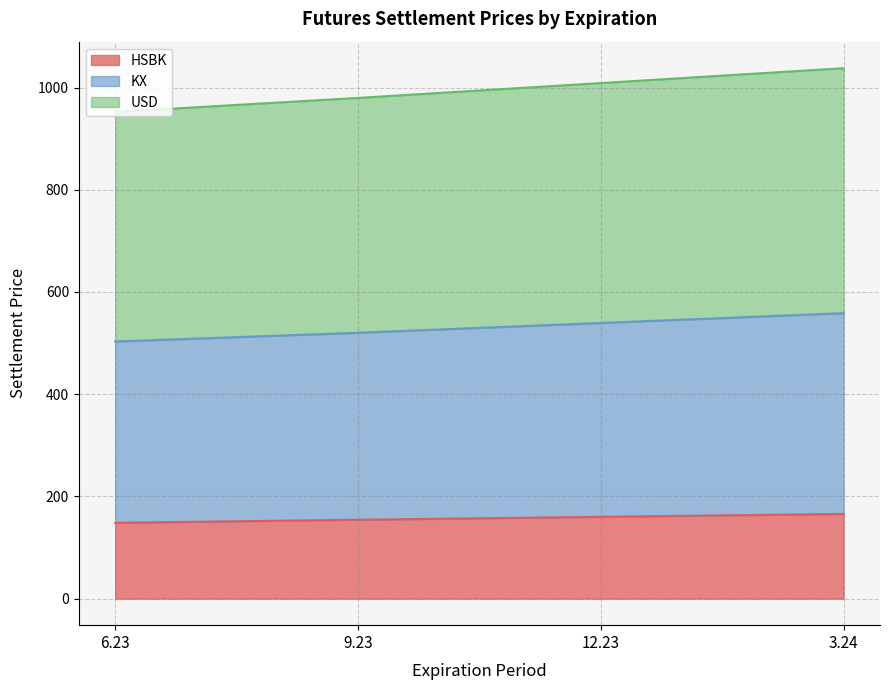

Reading left to right, list all the values displayed in this chart.

HSBK: 148.4	154.4	160.1	165.8
KX: 503.1	520.2	539.4	558.5
USD: 952.2	979.7	1008.7	1037.8